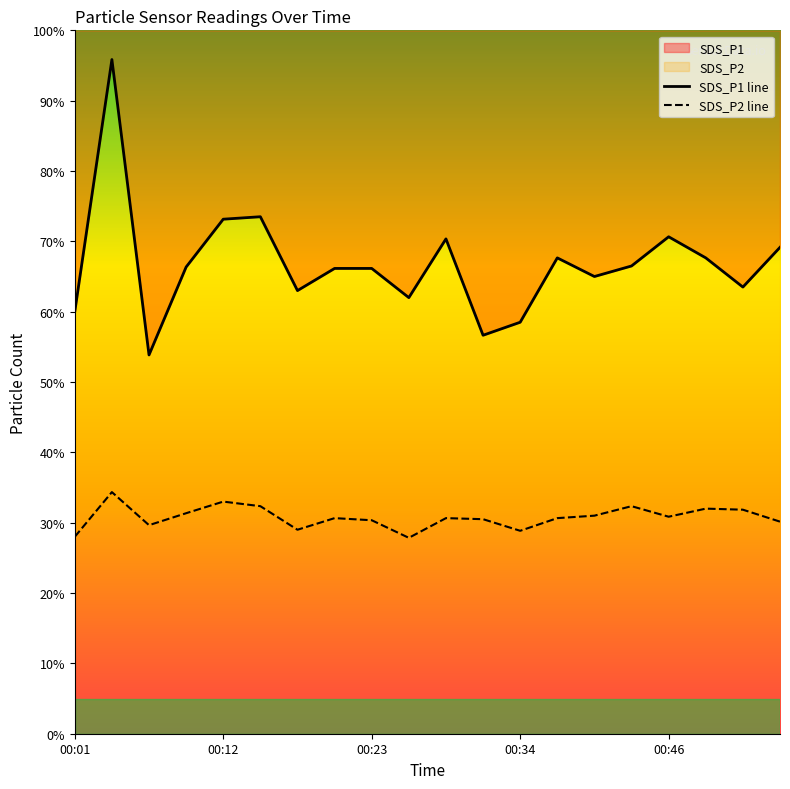

At 00:34, list the series in order from largest to smallest.

SDS_P1 line, SDS_P2 line